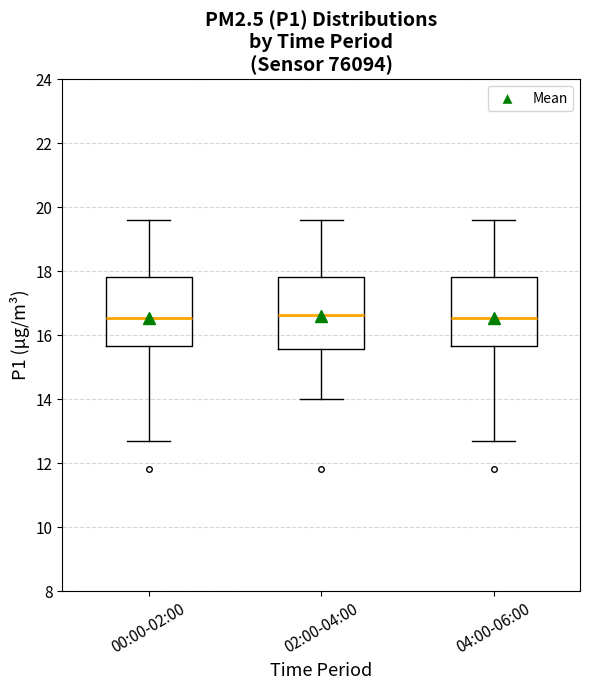

Reading left to right, transcribe this box plot: for each box, give where its median line is, the range the box spans, and where its two whiskers end, as read against the y-axis. The values are not printed on the chart, so give them approximately, as read against the axis.

00:00-02:00: median 16.6, box 15.6 to 17.8, whiskers 12.8 to 19.6
02:00-04:00: median 16.6, box 15.6 to 17.8, whiskers 14.0 to 19.6
04:00-06:00: median 16.6, box 15.6 to 17.8, whiskers 12.8 to 19.6